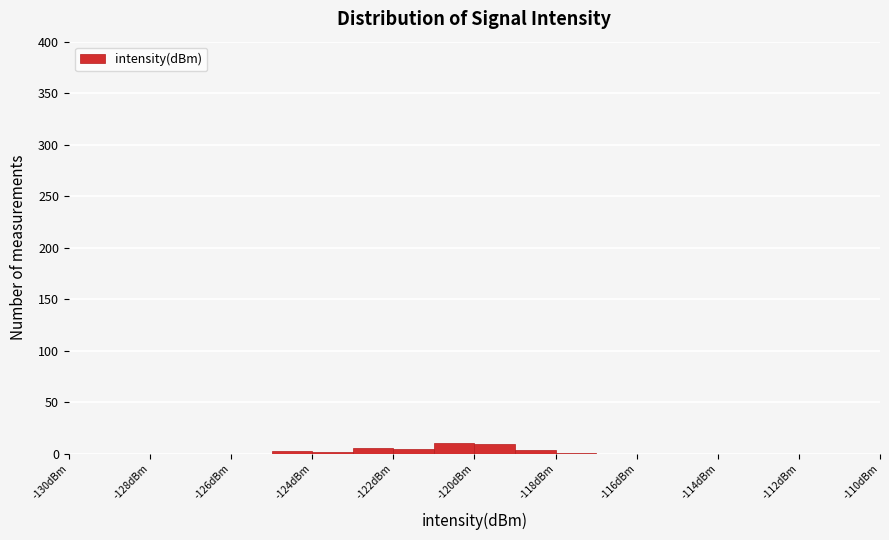

Reading left to right, transcribe this chart: for each bar, give the range it covers on the x-axis and its height. The values are not printed on the chart, so give them approximately, as read against the axis.

-130 to -129: 0
-129 to -128: 0
-128 to -127: 0
-127 to -126: 0
-126 to -125: 0
-125 to -124: under 5
-124 to -123: under 5
-123 to -122: 5
-122 to -121: 5
-121 to -120: 10
-120 to -119: 10
-119 to -118: under 5
-118 to -117: under 5
-117 to -116: 0
-116 to -115: 0
-115 to -114: 0
-114 to -113: 0
-113 to -112: 0
-112 to -111: 0
-111 to -110: 0